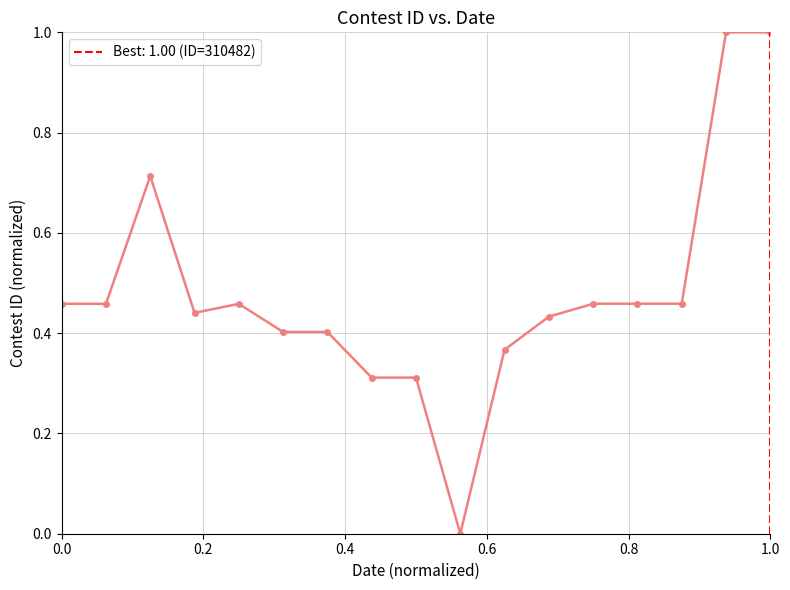

What is the value of the 16th point from the left?

1.0